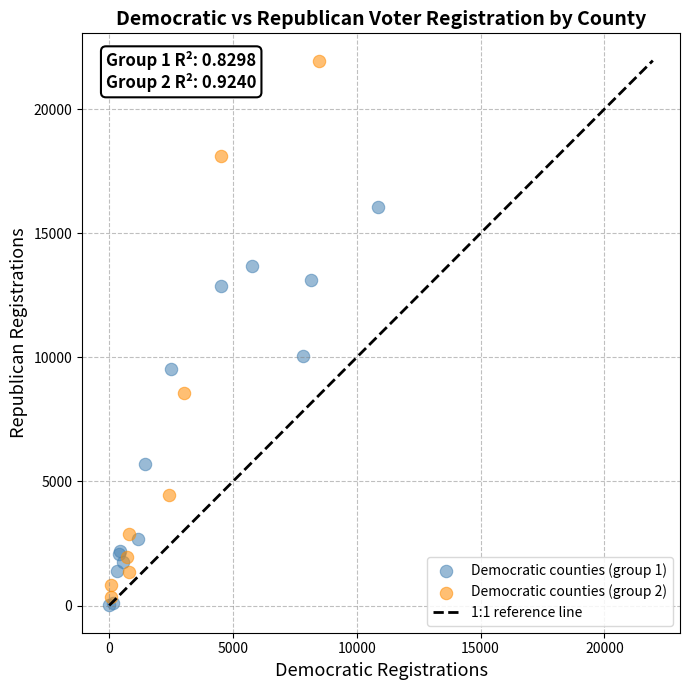

Which series has the largest Y range (max minus min)?

Democratic counties (group 2)